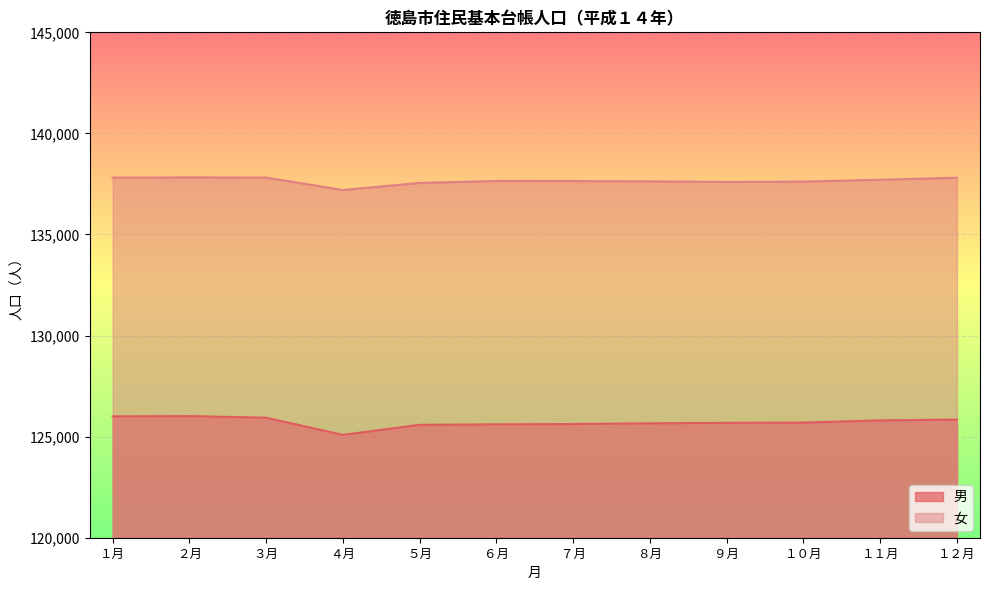

Is the value of 女 at ２月 greater than the value of 男 at ５月?

Yes